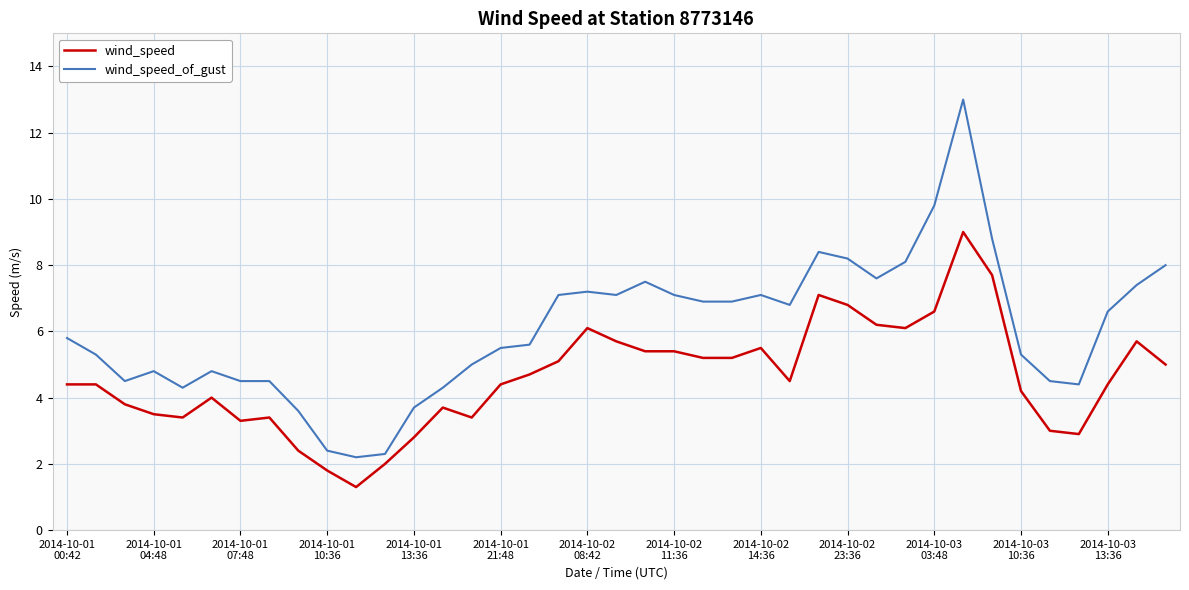

Which series has the largest total across all categories?

wind_speed_of_gust